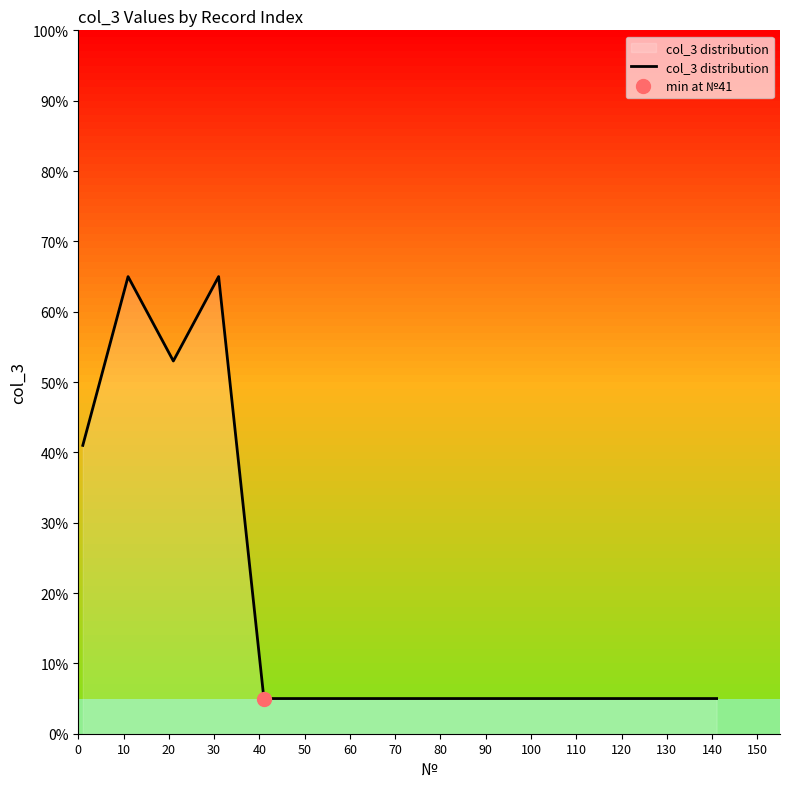

What is the minimum value for col_3 distribution?

5.0